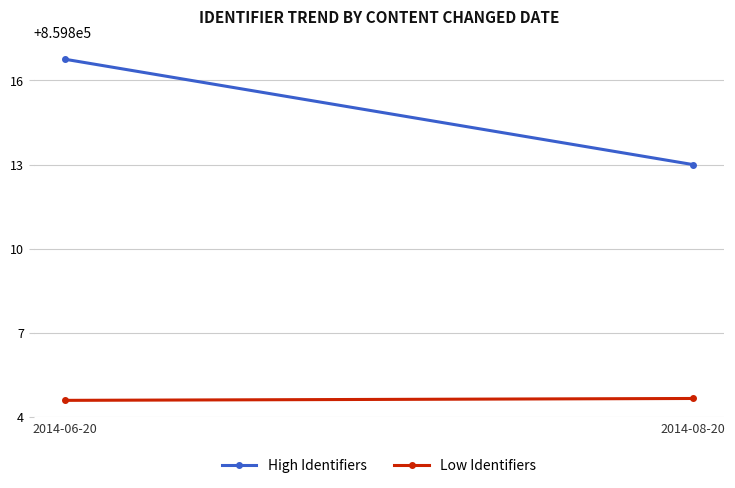

Between 2014-06-20 and 2014-08-20, which series saw the biggest shift?

High Identifiers